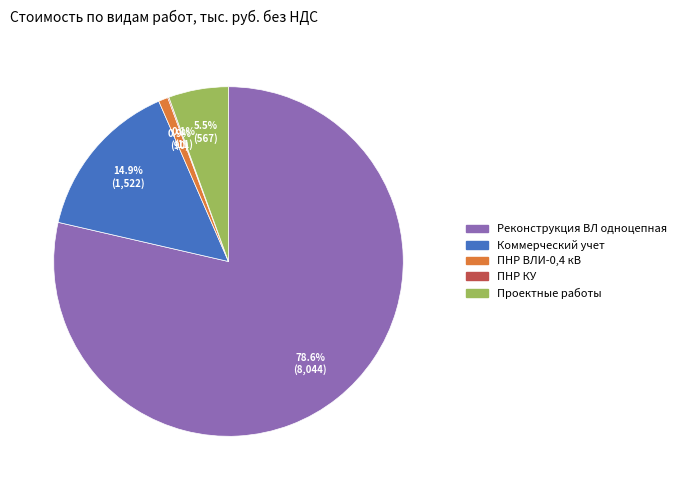

Between ПНР ВЛИ-0,4 кВ and Проектные работы, which is larger?

Проектные работы